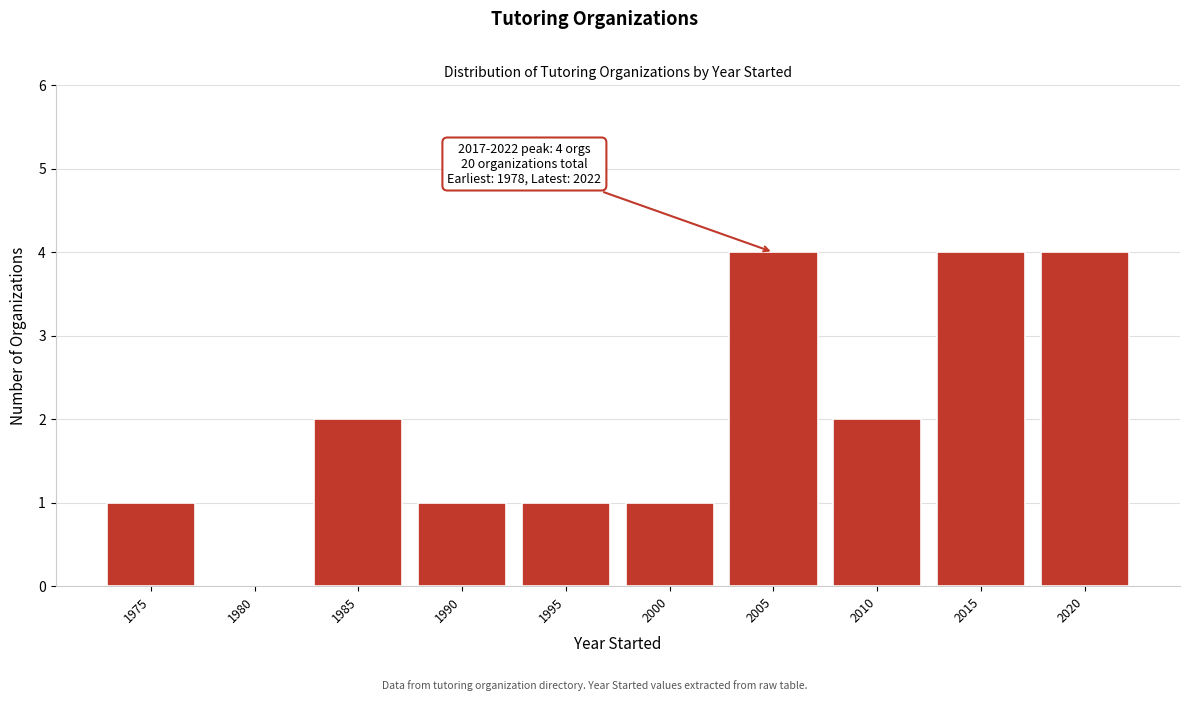

Reading left to right, what are all the values shown in this chart?

1975=1	1980=0	1985=2	1990=1	1995=1	2000=1	2005=4	2010=2	2015=4	2020=4